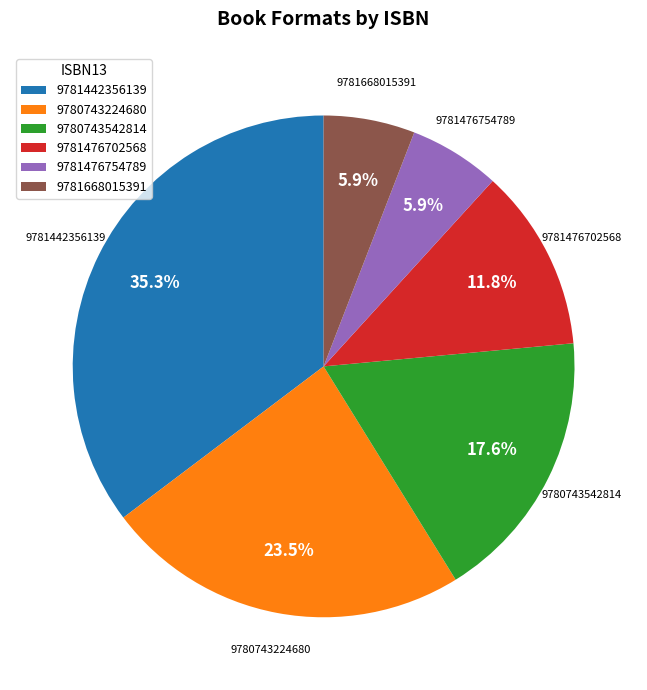

What is the ratio of the value at 9780743224680 to the value at 9781476702568?

2.0